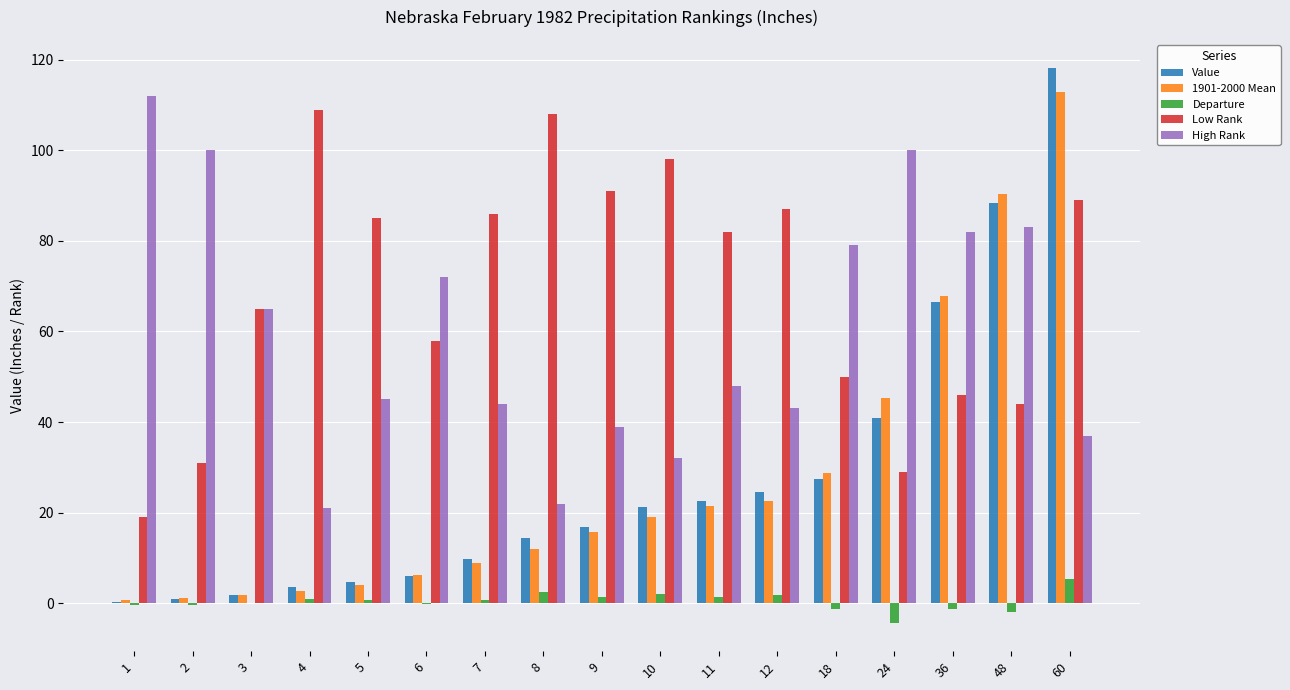

Which series changed the most between 5 and 12?

Value